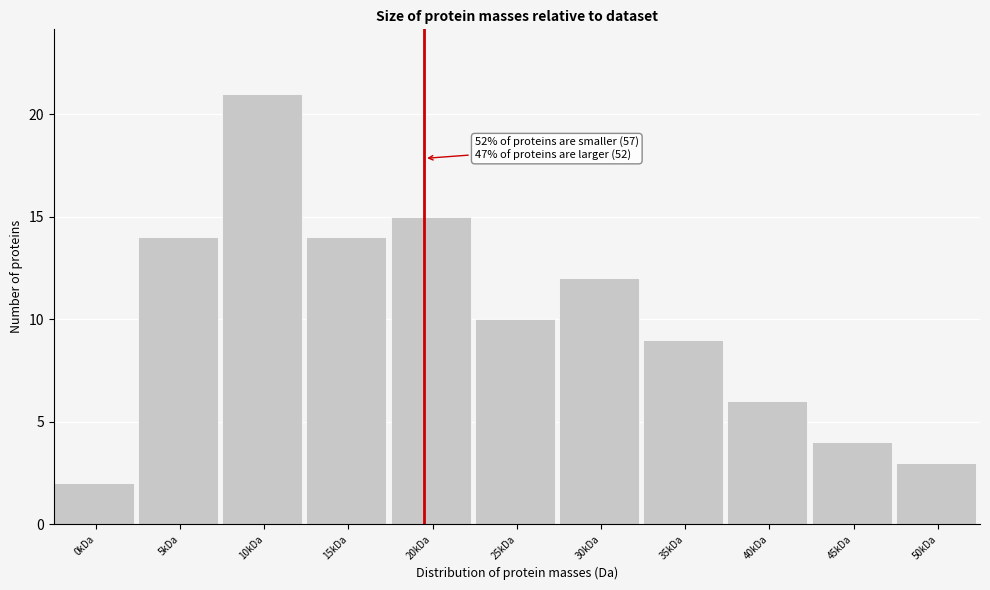

Reading right to left, extract all data points from this chart.

50kDa=3	45kDa=4	40kDa=6	35kDa=9	30kDa=12	25kDa=10	20kDa=15	15kDa=14	10kDa=21	5kDa=14	0kDa=2